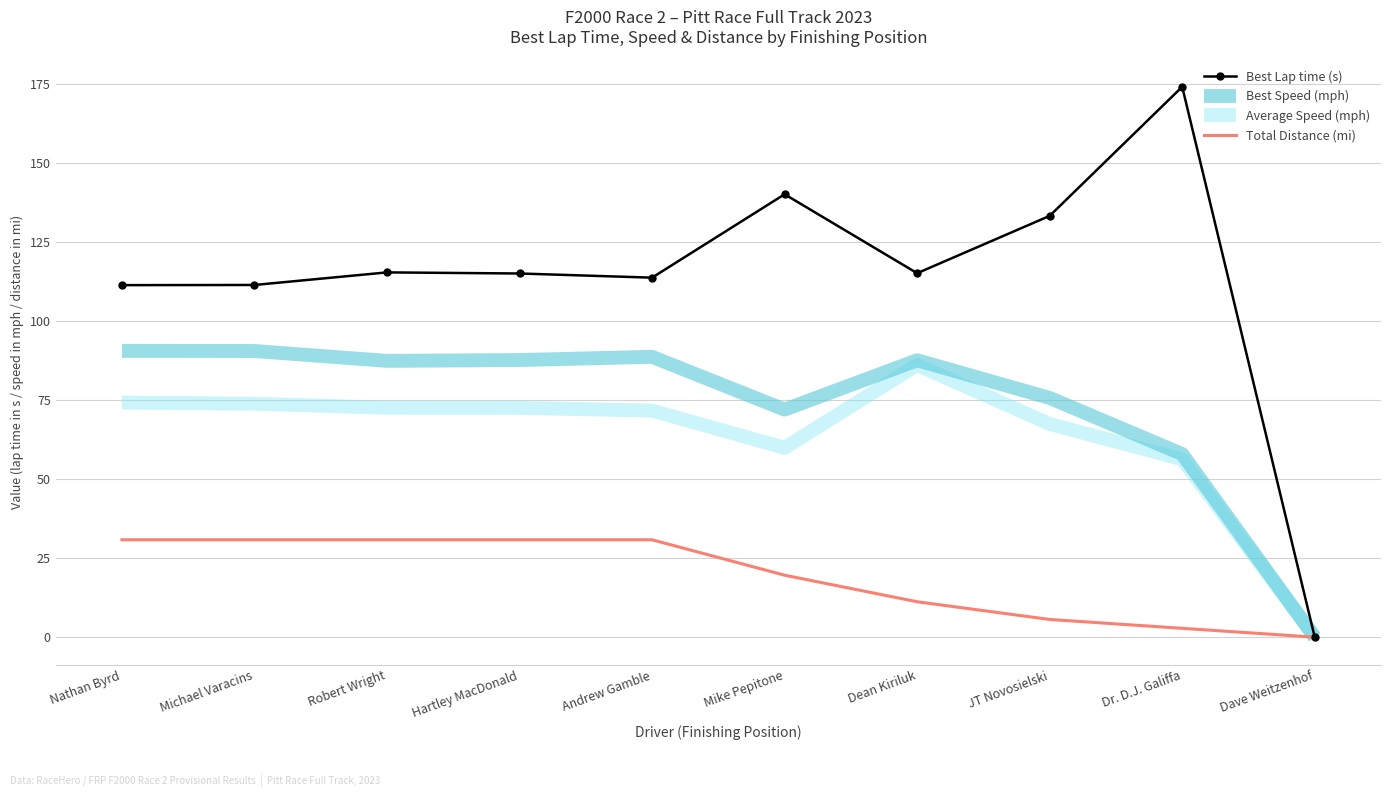

The value of Total Distance (mi) at Robert Wright is 30.8. True or false?

True